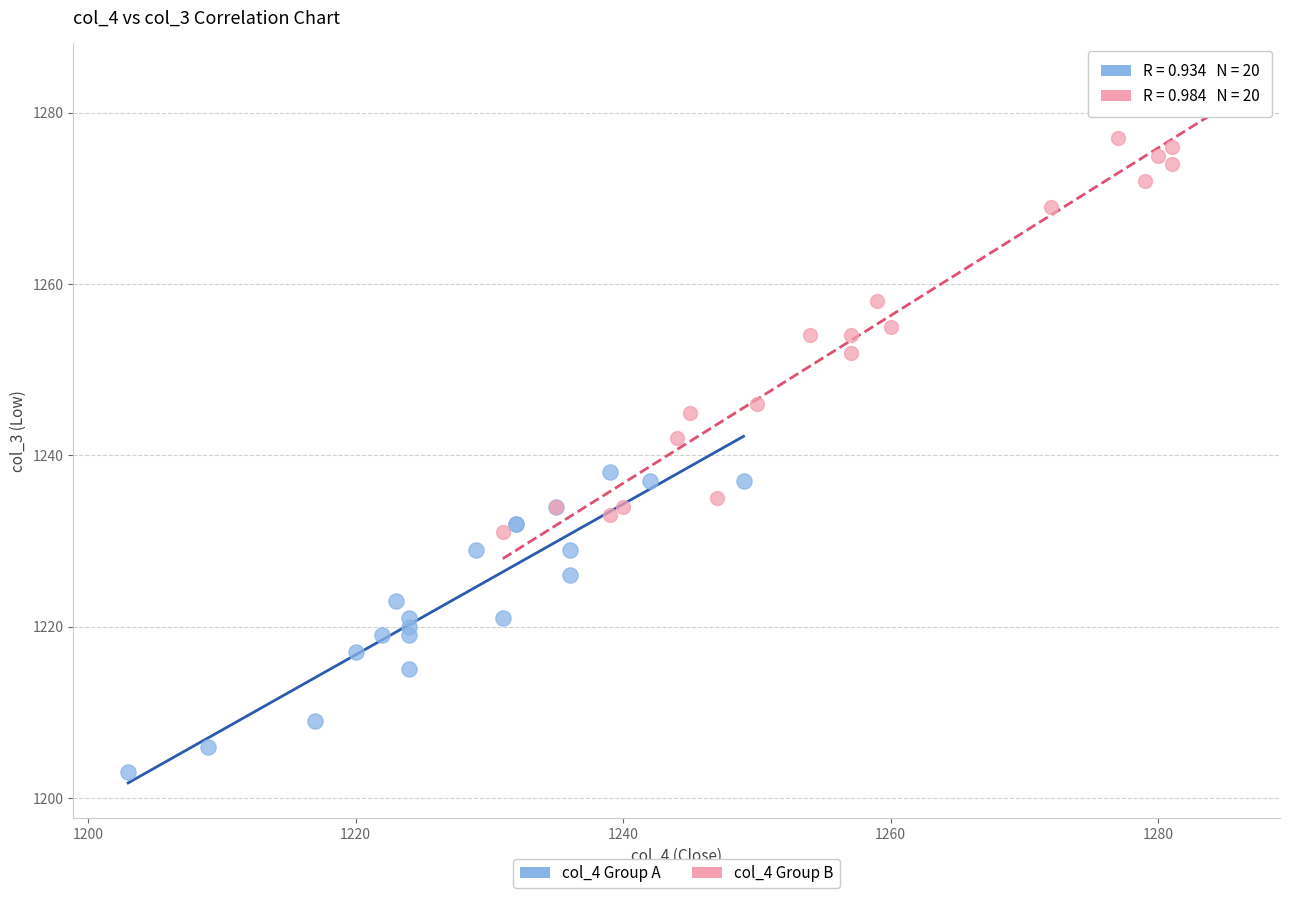

Which series has the largest Y range (max minus min)?

col_4 Group B